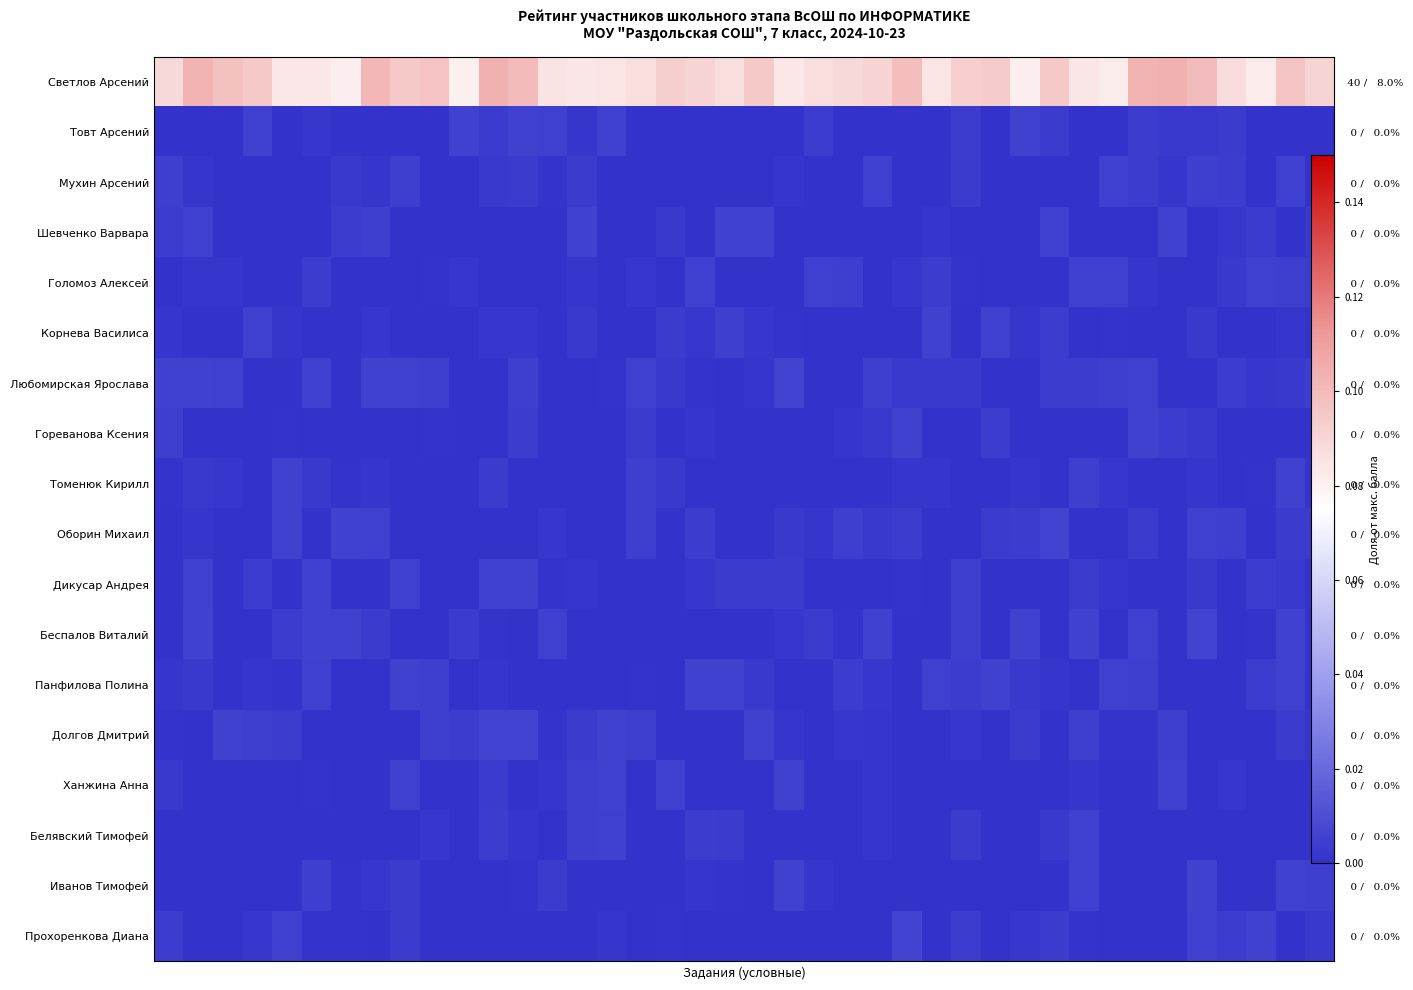

Which series has the largest range (max minus min)?

Светлов Арсений